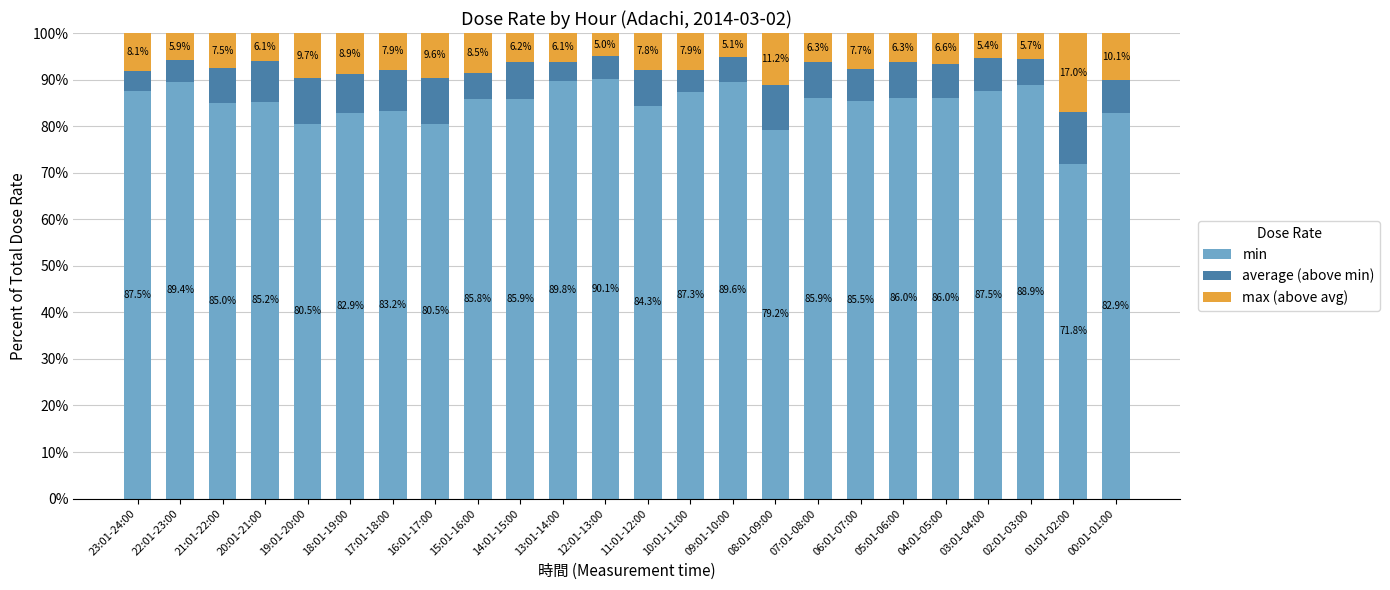

What is the sum of all min values?

2040.7